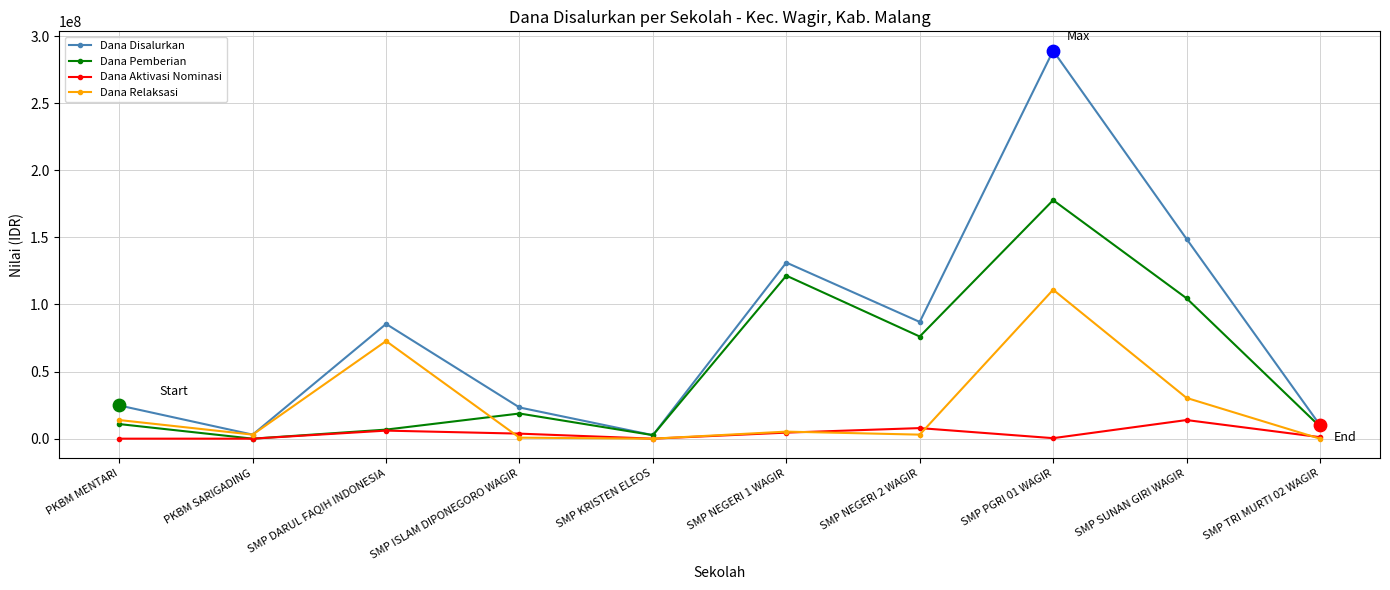

Between SMP DARUL FAQIH INDONESIA and SMP NEGERI 1 WAGIR, which series saw the biggest shift?

Dana Pemberian